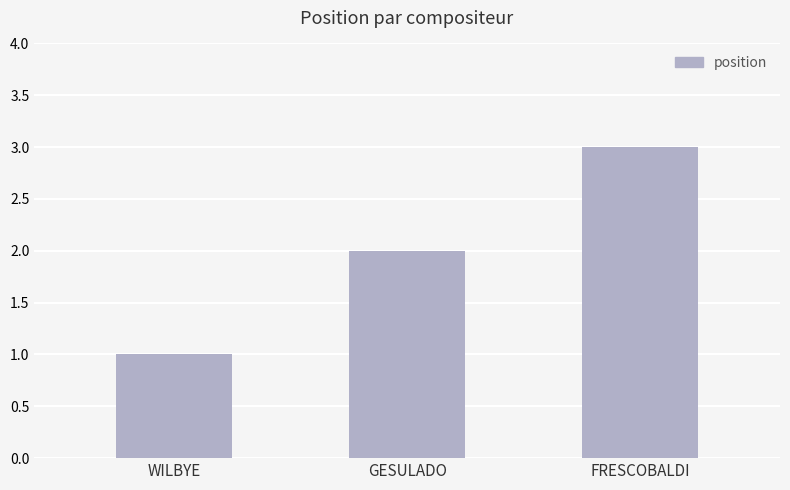

Count the values in the range 1 to 3.

3